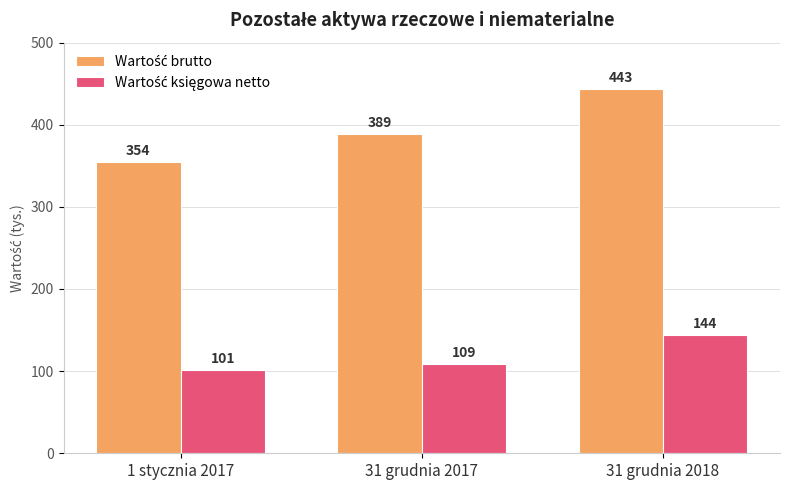

What is the smallest value displayed?

101